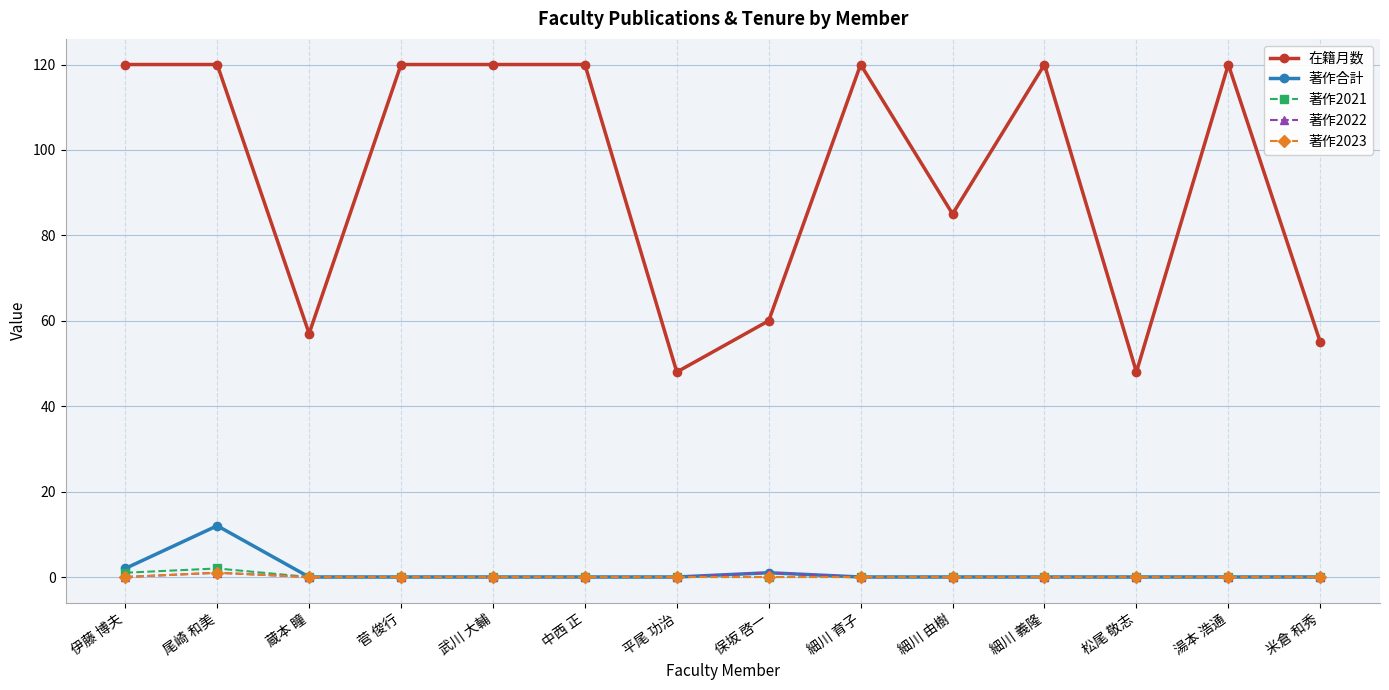

True or false: 在籍月数 and 著作合計 intersect in this chart.

False